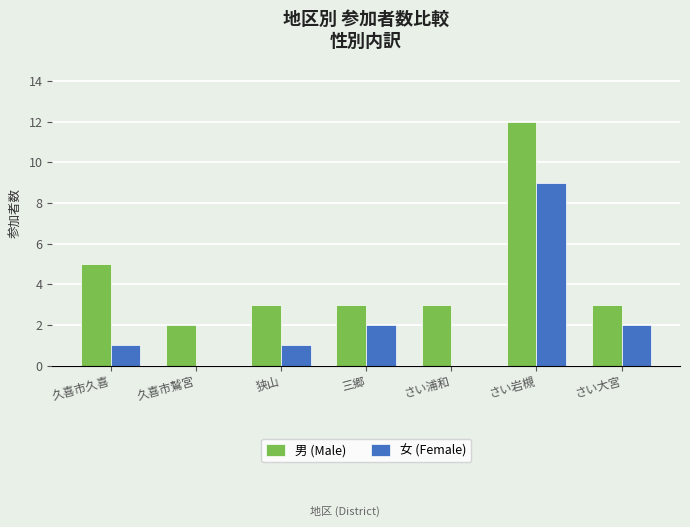

What is the sum of all 女 (Female) values?

15